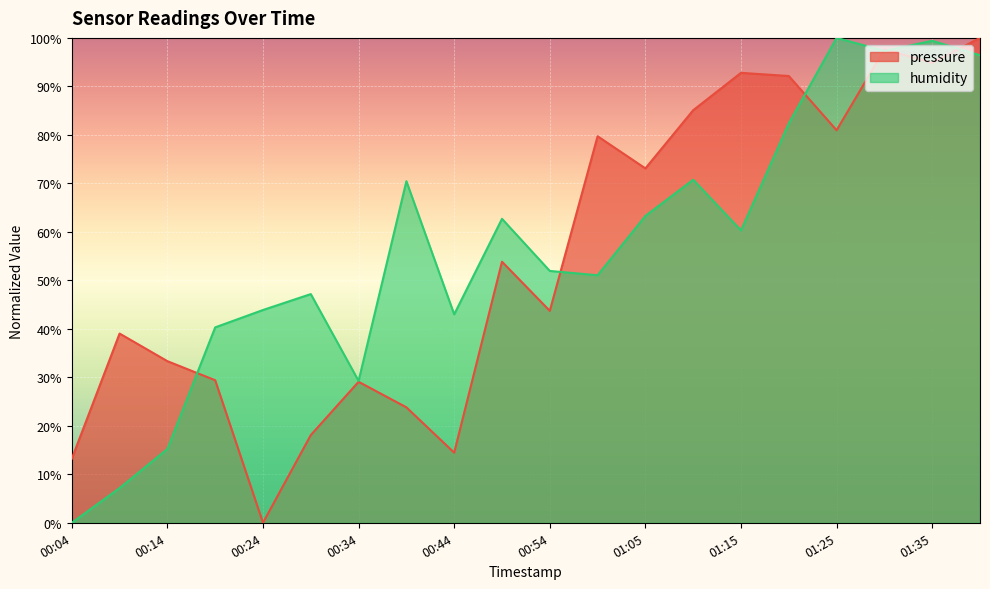

What is the approximate value of humidity at 01:35?

99.4